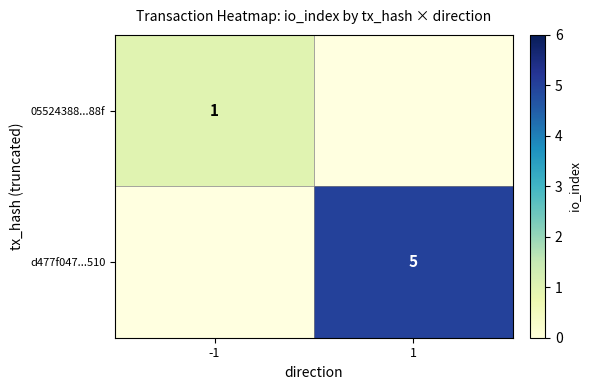

The value of 05524388...88f at -1 is 1. True or false?

True